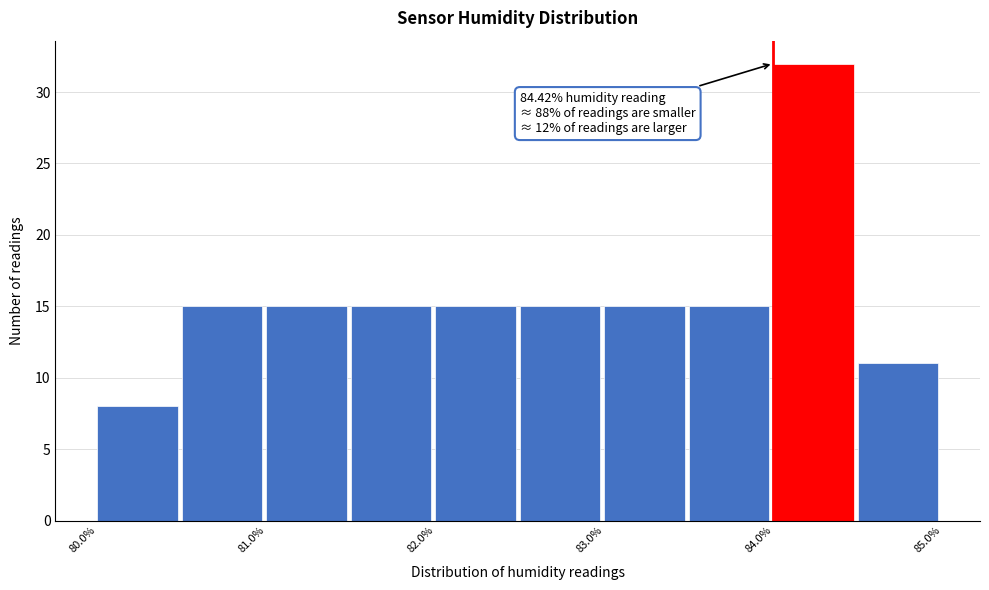

Over which range of the x-axis is the bar tallest?

84.0 to 84.5